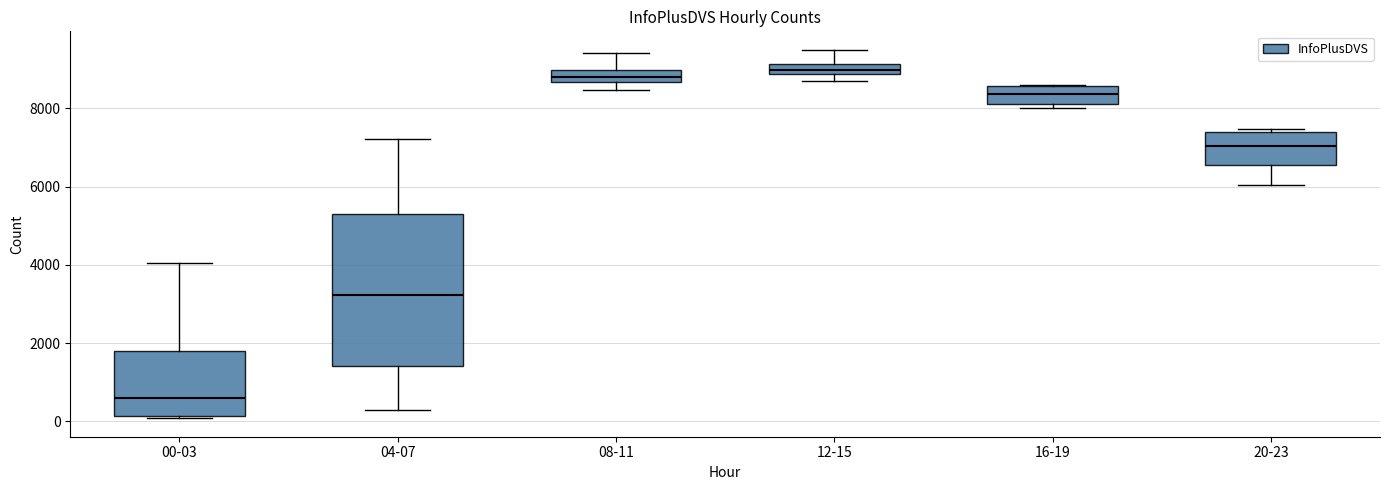

Which box has the lowest median line?

00-03